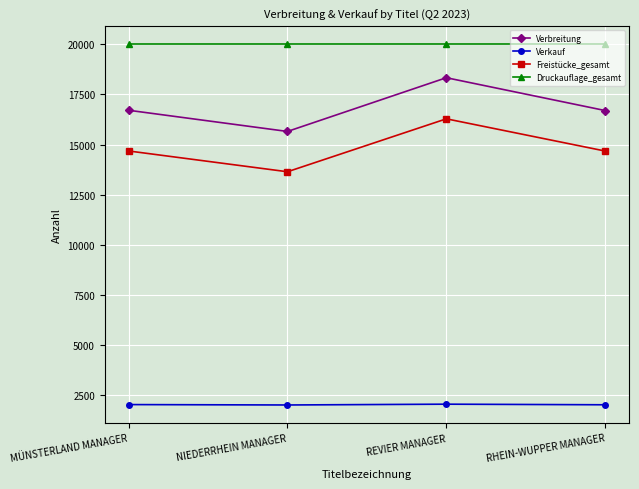

True or false: Druckauflage_gesamt has a value of 27570 at RHEIN-WUPPER MANAGER.

False